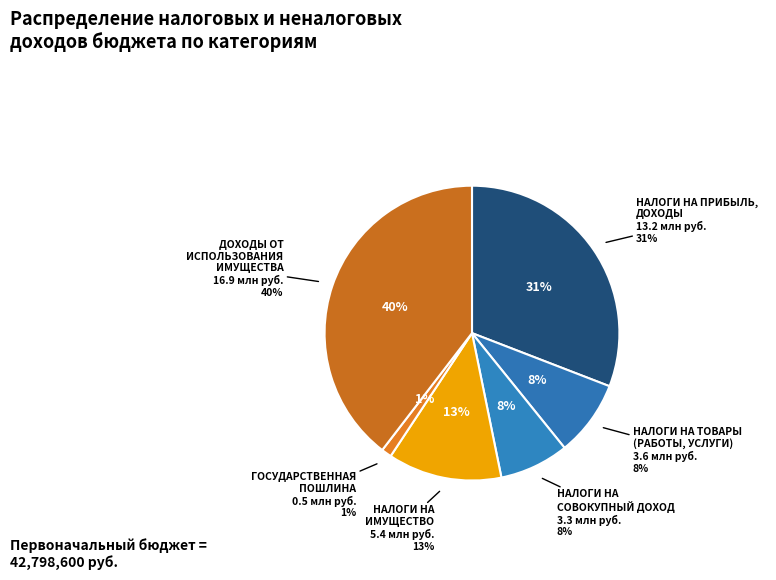

How much of the chart is everything except НАЛОГИ НА ПРИБЫЛЬ,
ДОХОДЫ?

69.1%